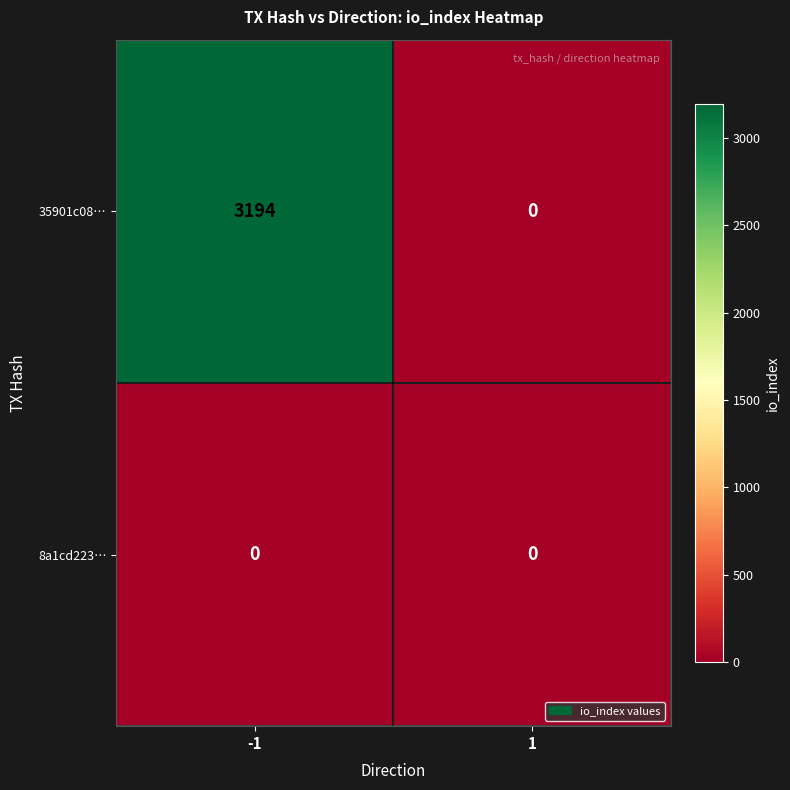

The 35901c08… series shows 1700 at -1. True or false?

False